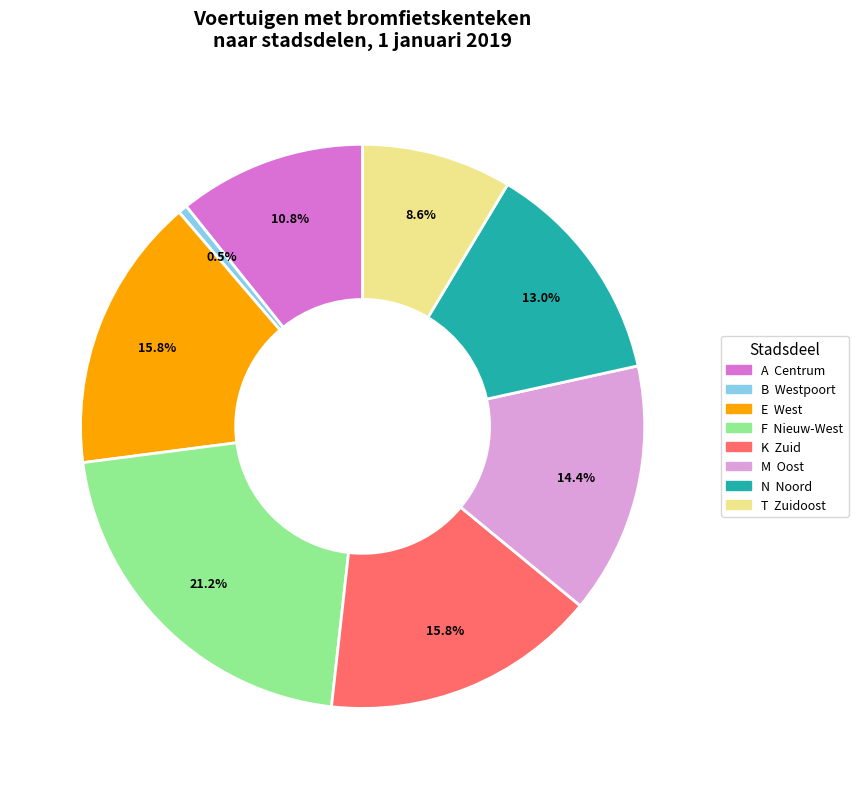

What percentage do T Zuidoost and M Oost together represent?

23.0%